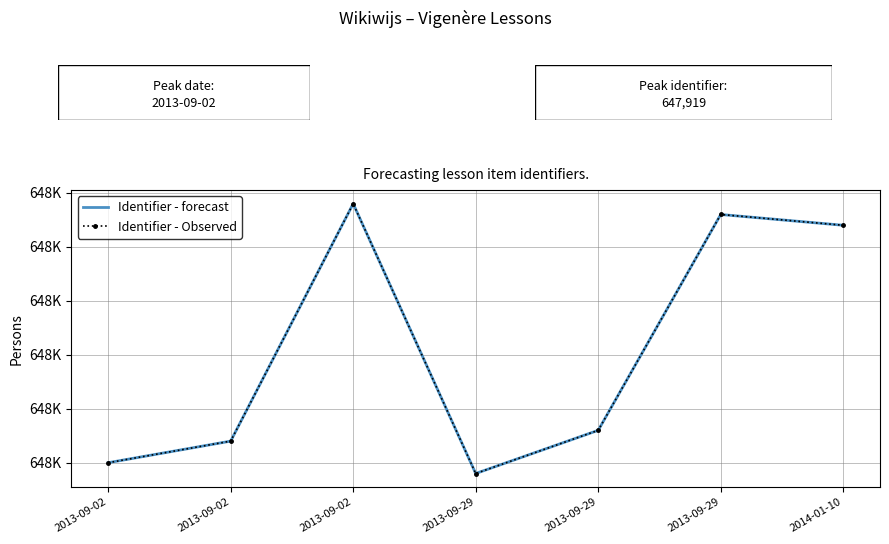

How many lines are shown in the chart?

2